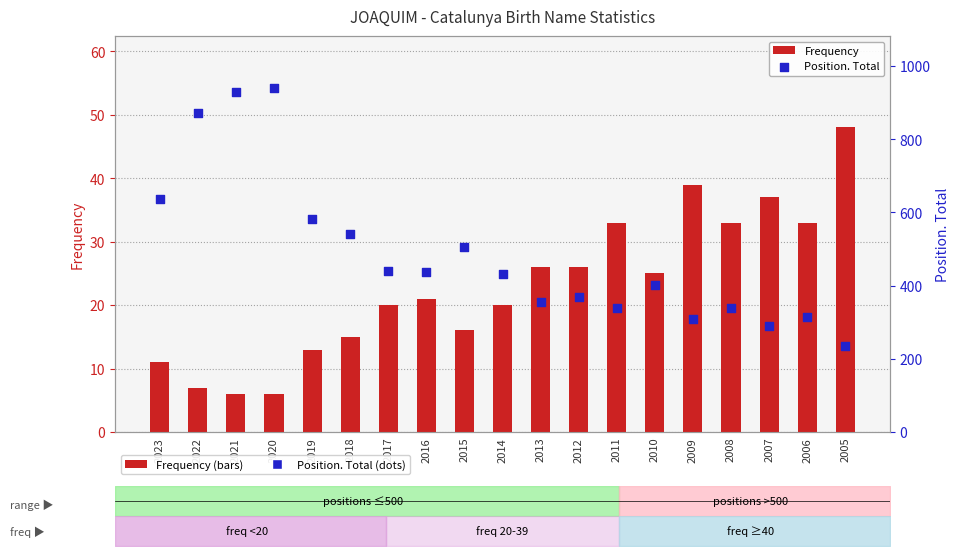

What is the total value across all series at 2007?

327